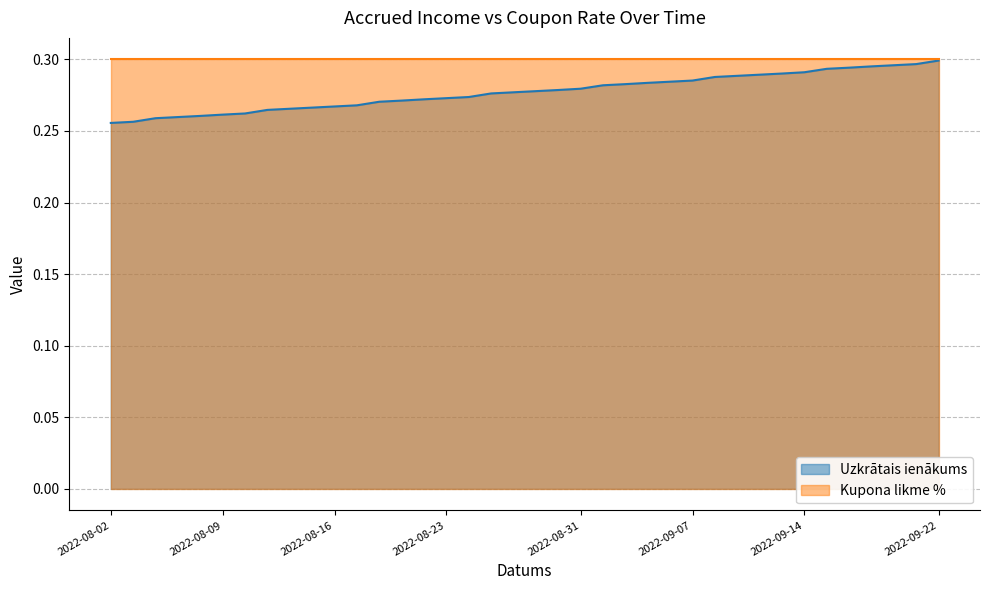

Rank the categories by value from lowest to highest.

2022-08-02, 2022-08-03, 2022-08-04, 2022-08-05, 2022-08-08, 2022-08-09, 2022-08-10, 2022-08-11, 2022-08-12, 2022-08-15, 2022-08-16, 2022-08-17, 2022-08-18, 2022-08-19, 2022-08-22, 2022-08-23, 2022-08-24, 2022-08-25, 2022-08-26, 2022-08-29, 2022-08-30, 2022-08-31, 2022-09-01, 2022-09-02, 2022-09-05, 2022-09-06, 2022-09-07, 2022-09-08, 2022-09-09, 2022-09-12, 2022-09-13, 2022-09-14, 2022-09-15, 2022-09-16, 2022-09-19, 2022-09-20, 2022-09-21, 2022-09-22